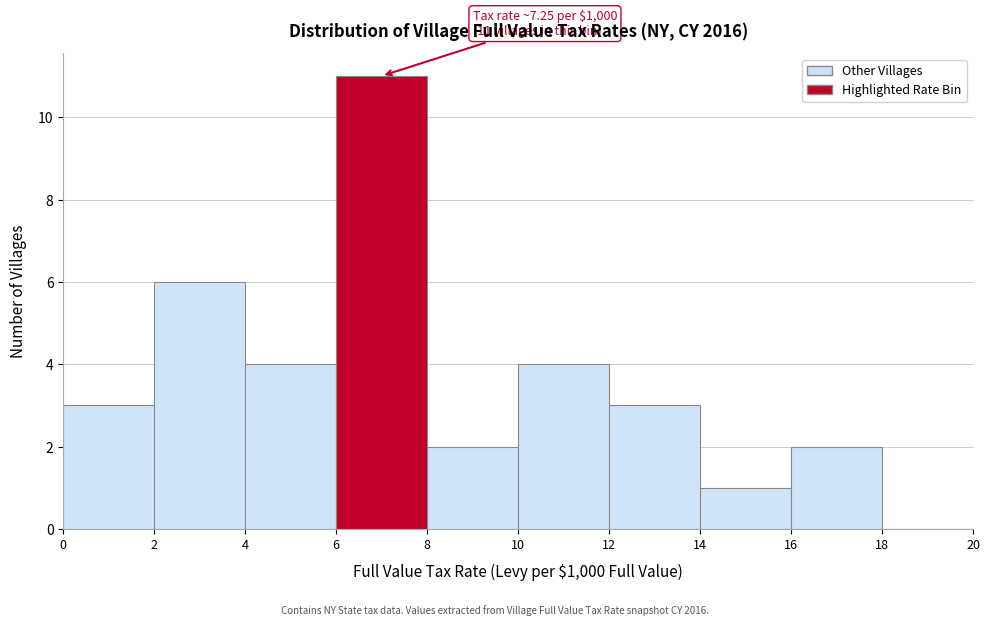

Over which range of the x-axis is the bar tallest?

6 to 8